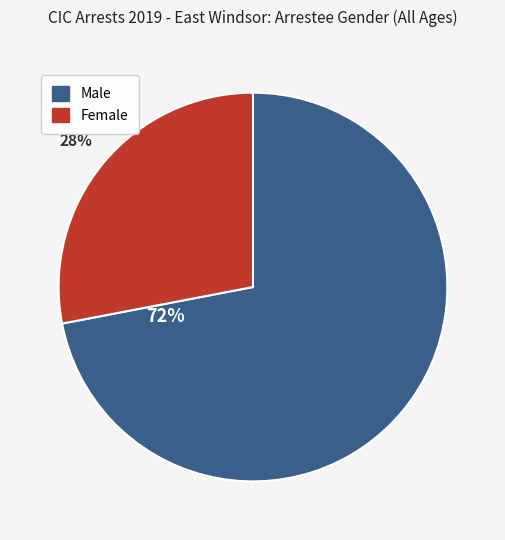

To the nearest percent, what is the combined percentage of Female and Male?

100%